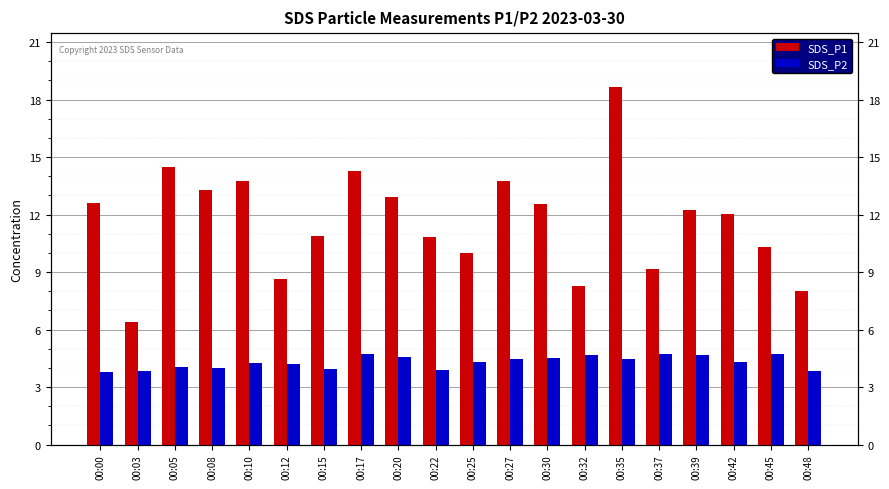

What are all the series names shown in the legend?

SDS_P1, SDS_P2